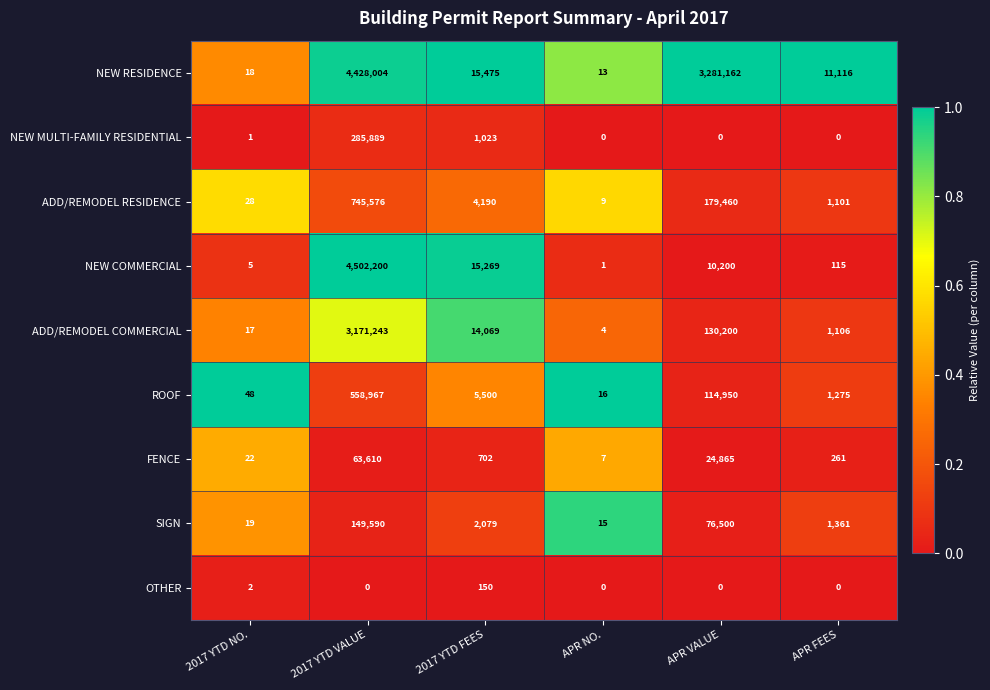

What is the difference between the highest and lowest values at 2017 YTD VALUE?

4502200